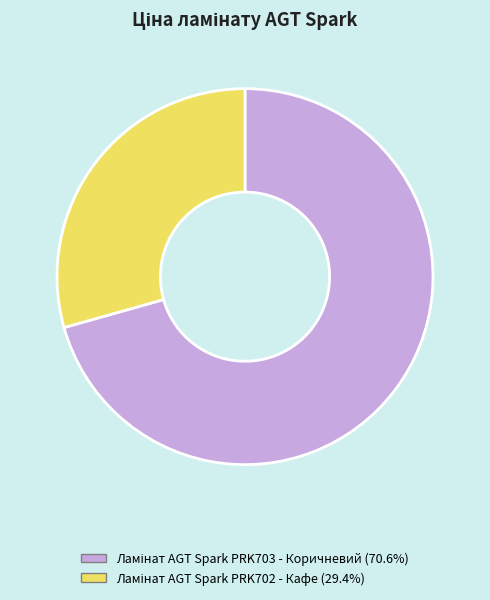

Count the number of slices in the pie.

2